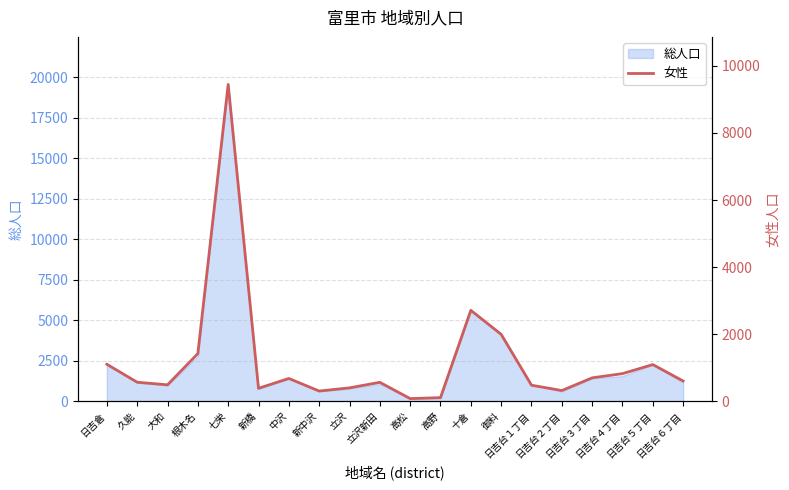

Reading left to right, transcribe all the data shown in this chart.

日吉倉=1104	久能=569	大和=491	根木名=1421	七栄=9445	新橋=388	中沢=681	新中沢=306	立沢=401	立沢新田=566	高松=81	高野=110	十倉=2712	御料=1995	日吉台１丁目=480	日吉台２丁目=321	日吉台３丁目=700	日吉台４丁目=825	日吉台５丁目=1095	日吉台６丁目=605